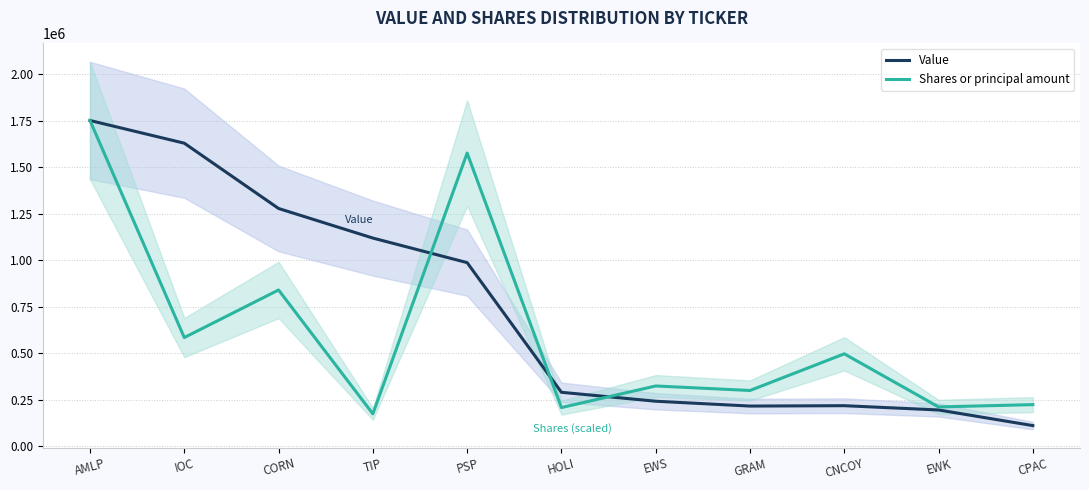

Which series has the widest spread of values?

Value